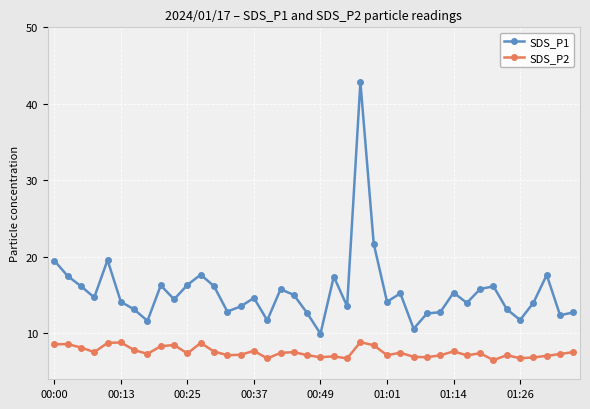

In SDS_P1, how many points are lower than both neighbors (excluding endpoints)?

12